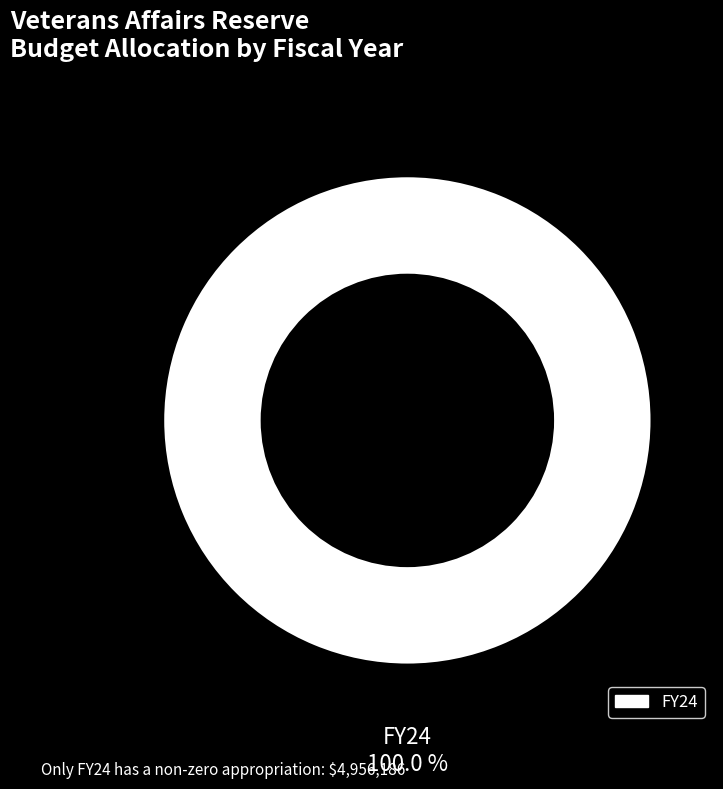

Is there any slice that represents more than half of the pie?

Yes